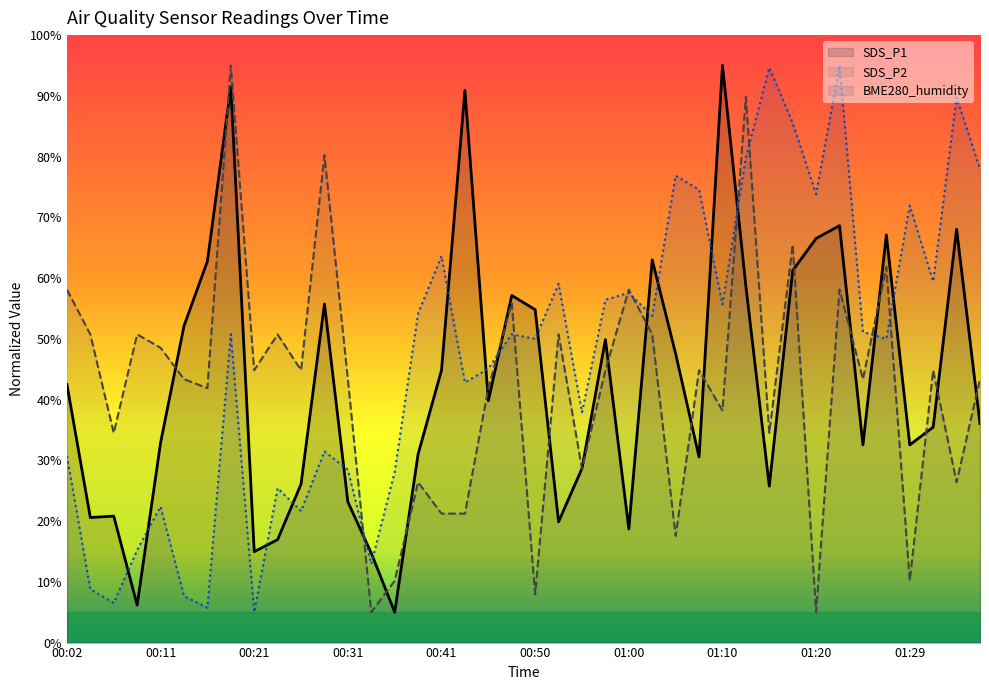

What is the average value of the BME280_humidity series?

47.7